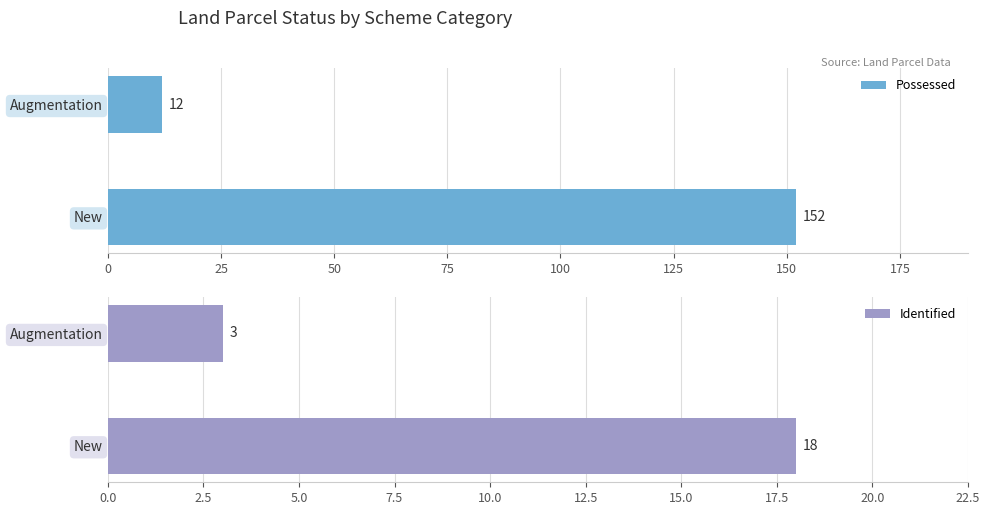

True or false: Identified has a value of 3 at Augmentation.

True